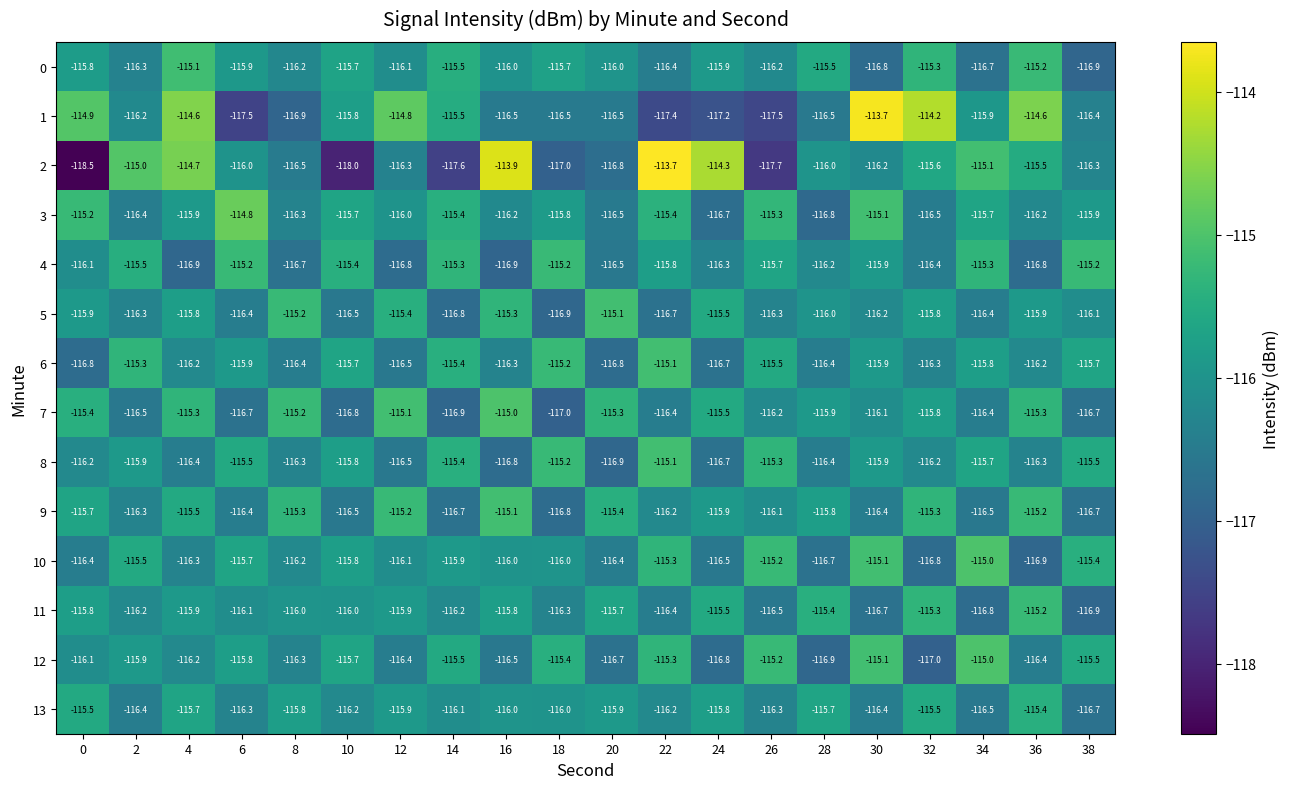

Which series has the largest total across all categories?

3